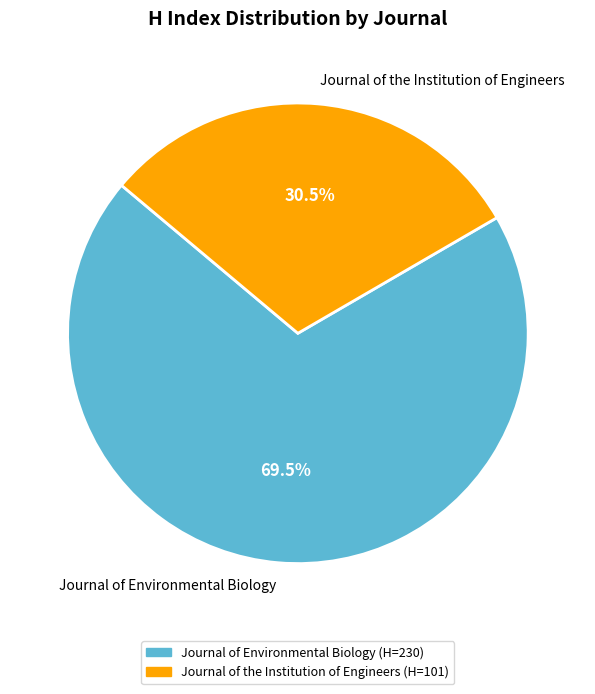

Rank the categories by value from lowest to highest.

Journal of the Institution of Engineers, Journal of Environmental Biology